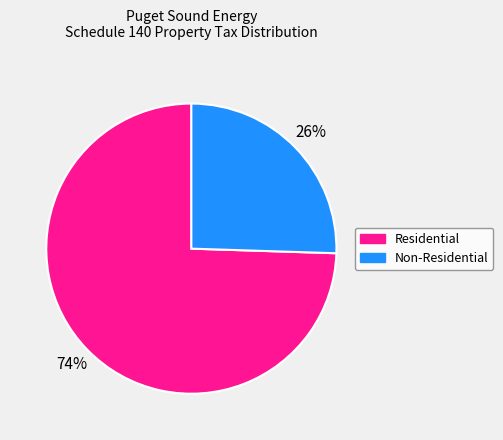

Is there a majority slice in this chart?

Yes